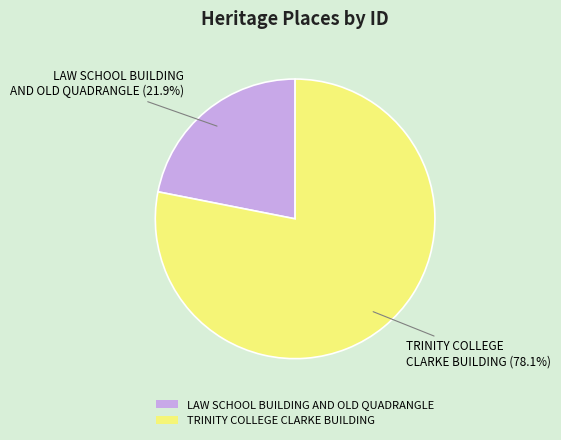

How much of the chart is everything except LAW SCHOOL BUILDING AND OLD QUADRANGLE?

78.1%